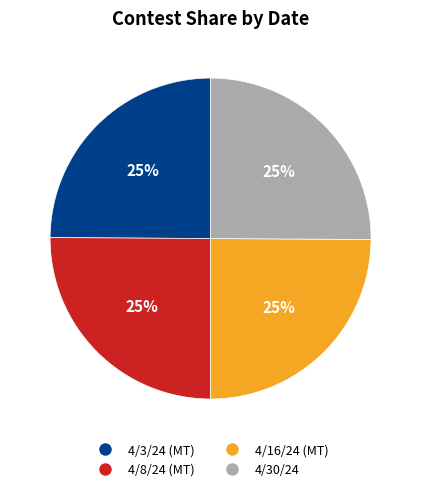

Does 4/30/24 represent more than half of the total?

No